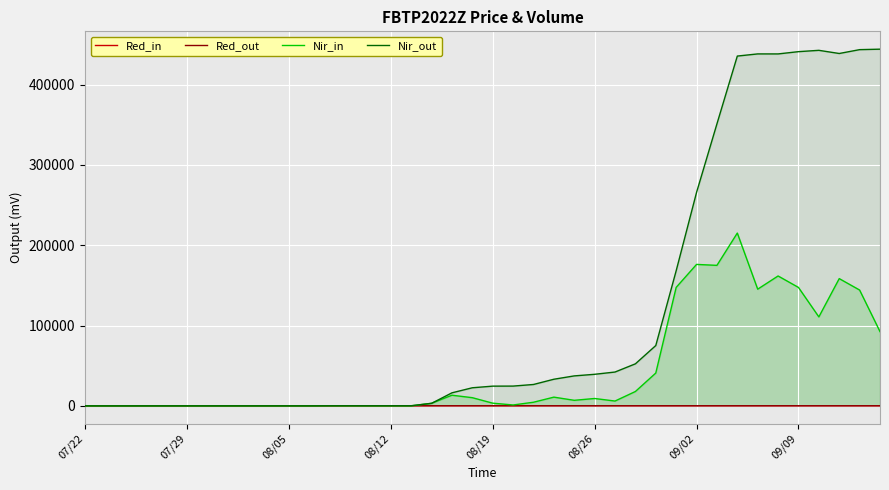

What is the greatest value displayed?

444191.0